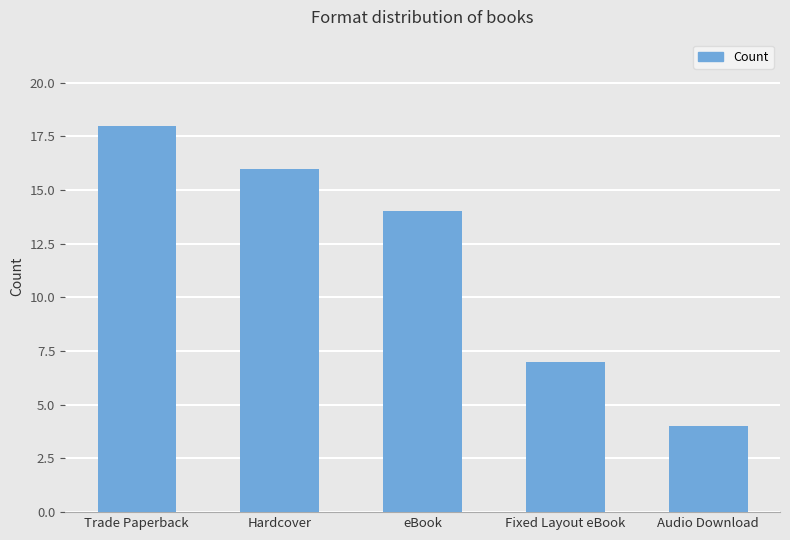

Which has a higher value, Trade Paperback or Fixed Layout eBook?

Trade Paperback